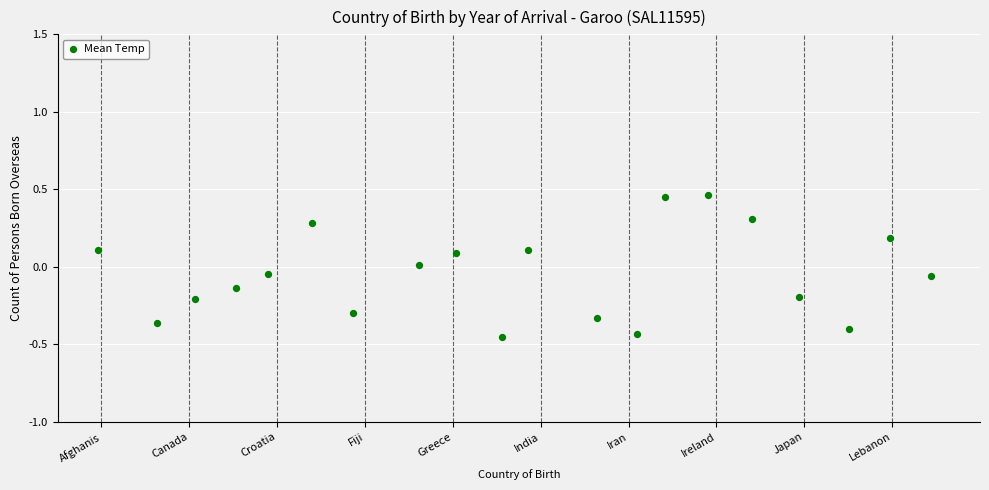

What is the range of Y values (max minus min)?

0.9